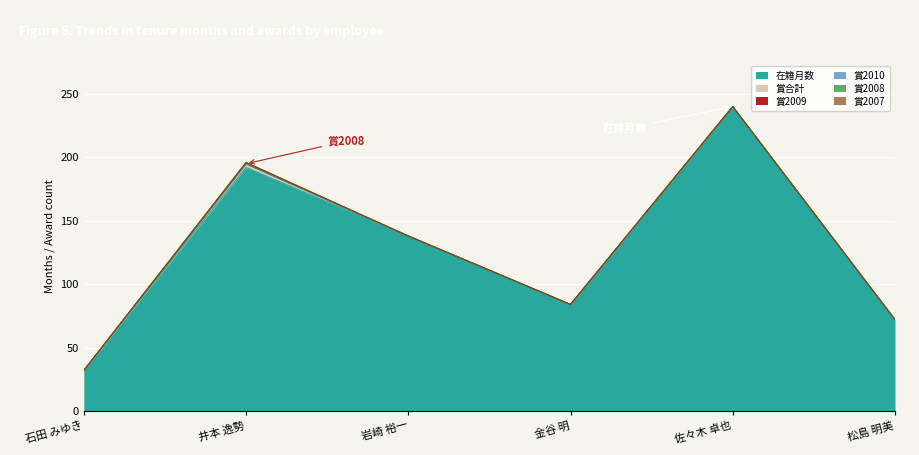

What is the difference between the highest and lowest values at 石田 みゆき?

32